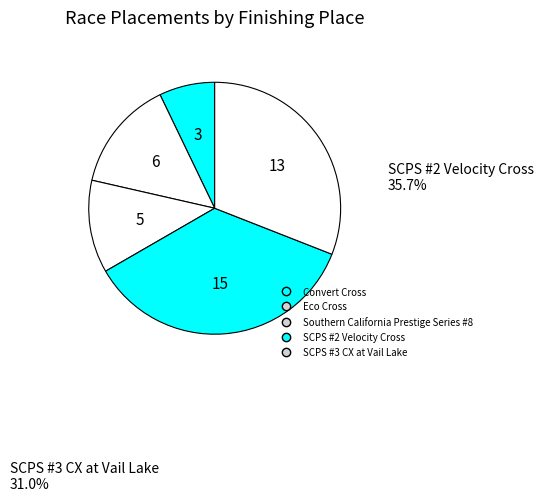

To the nearest percent, what is the combined percentage of Eco Cross and Southern California Prestige Series #8?

26%